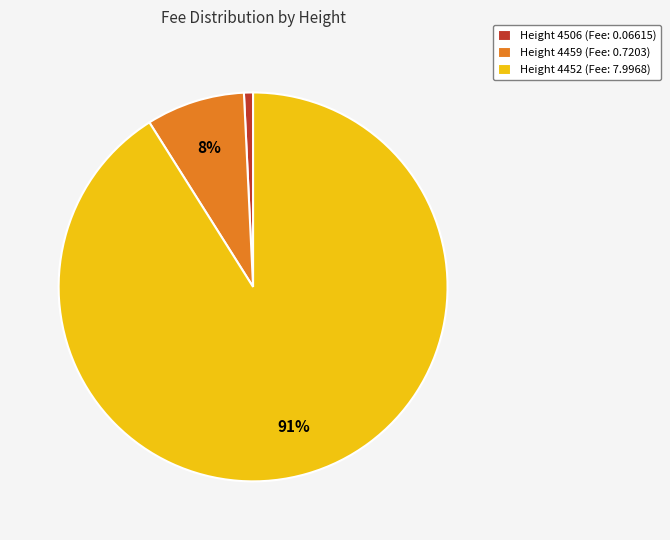

Do Height 4506 (Fee: 0.06615) and Height 4452 (Fee: 7.9968) together represent more than half of the pie?

Yes